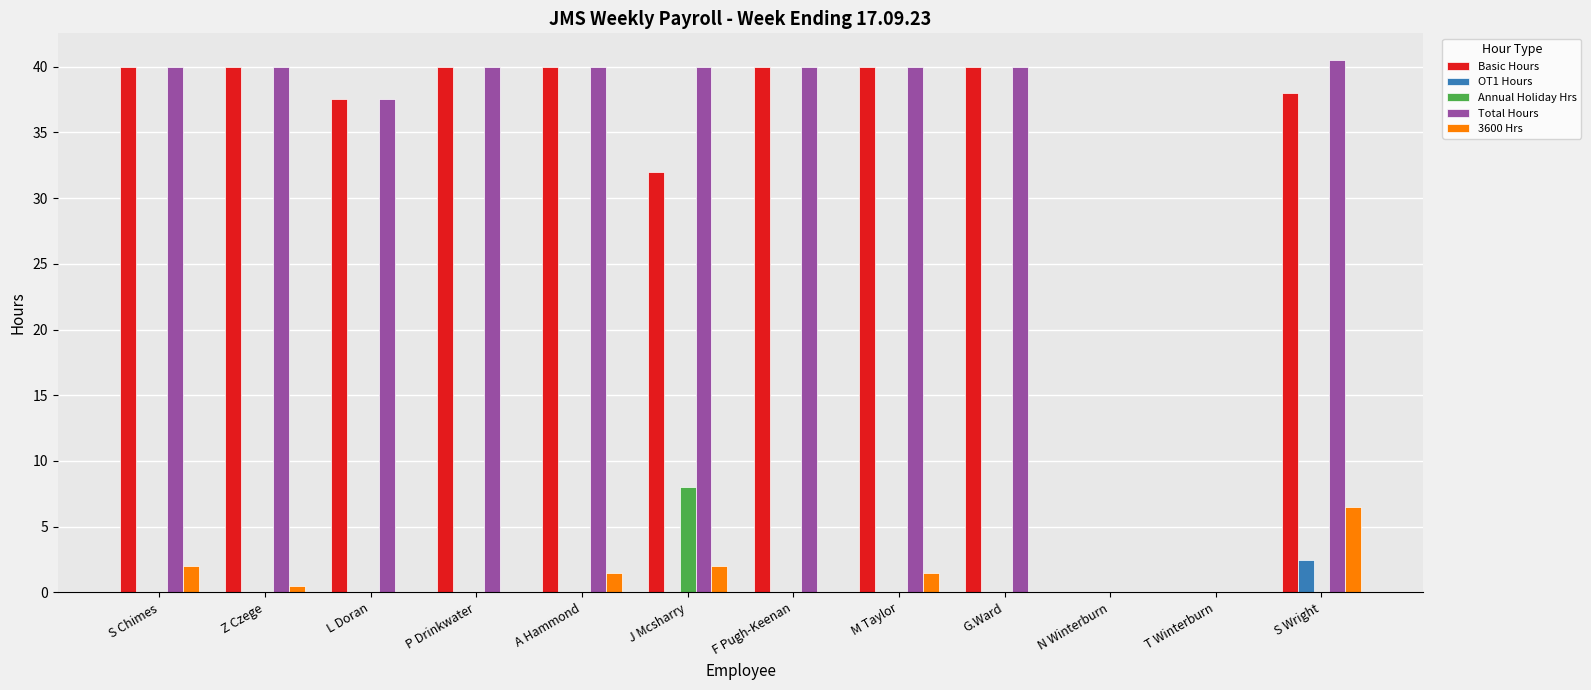

Is it true that OT1 Hours equals 0.0 at A Hammond?

True